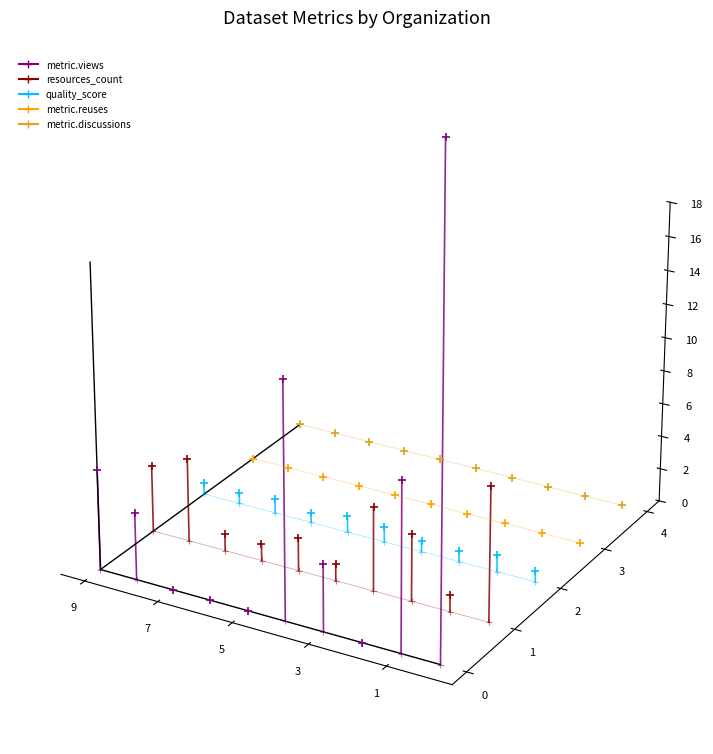

Which series has the largest Y range (max minus min)?

metric.views